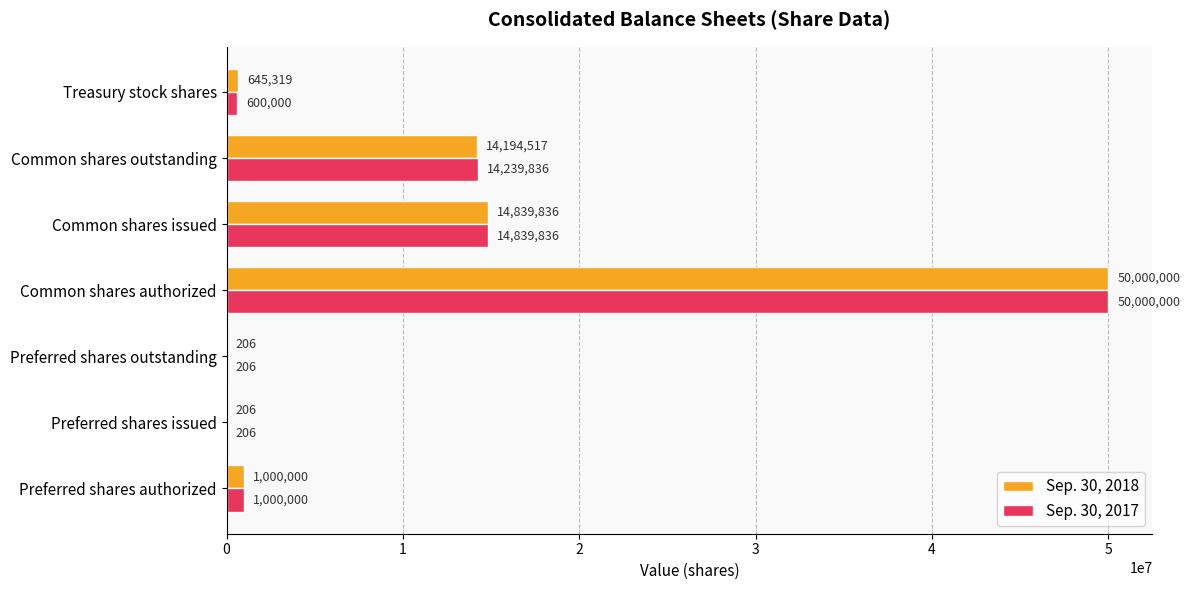

Which category has the highest value across all series?

Common shares authorized